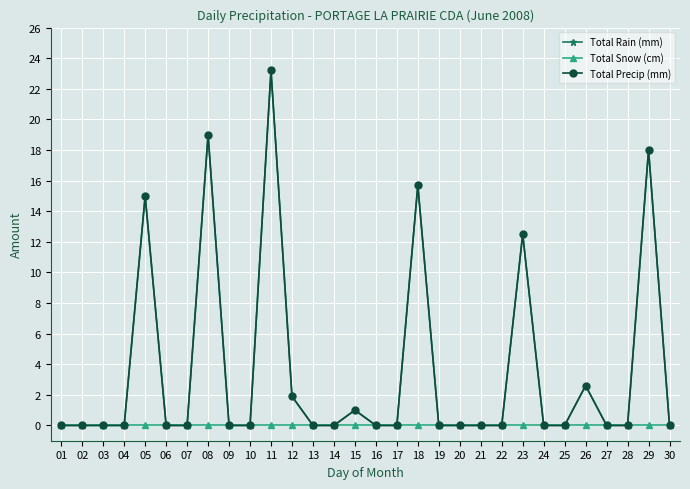

How many lines are shown in the chart?

3